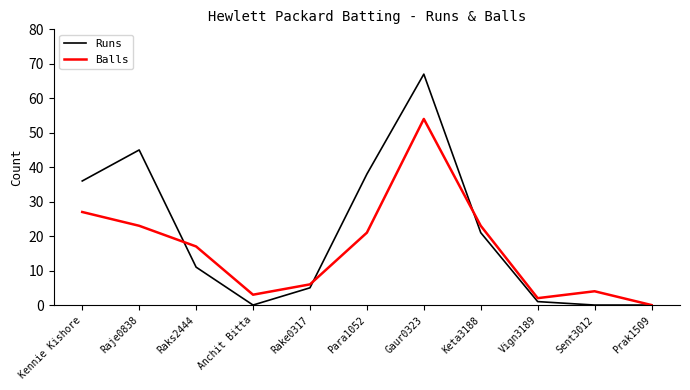

What is the spread (max minus min) of values at Vign3189?

1